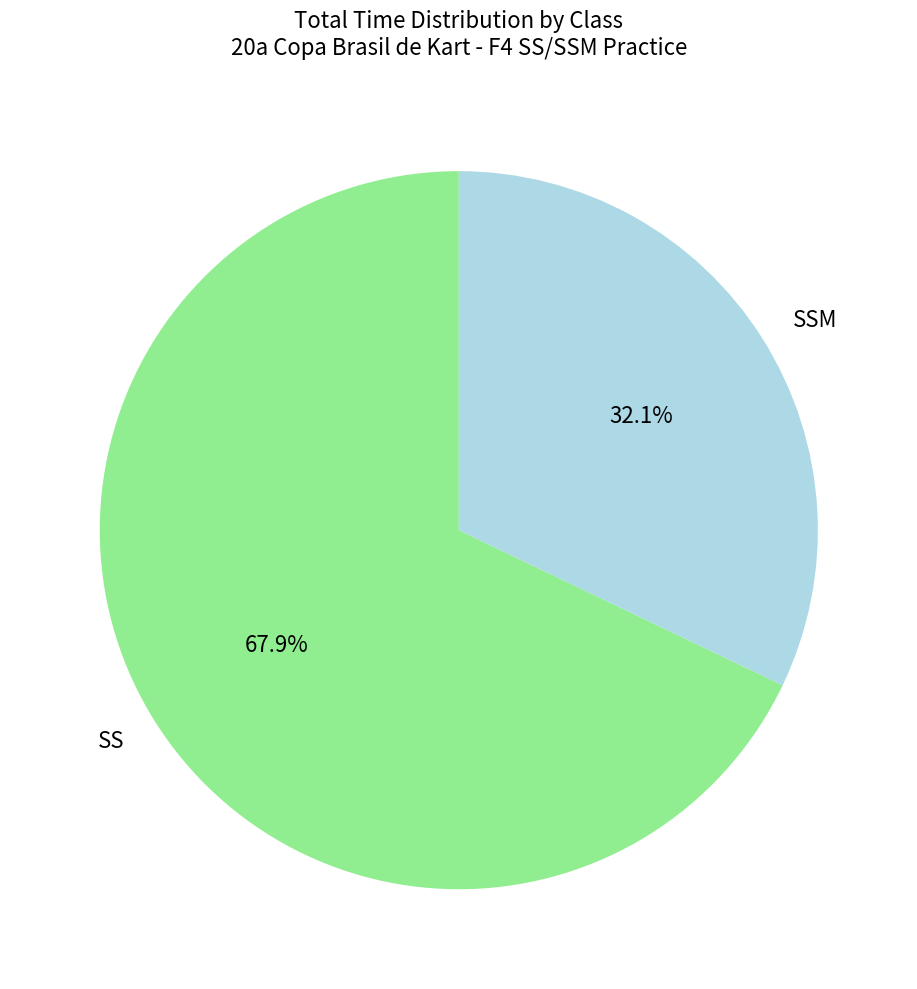

What is the largest slice in the pie chart?

SS